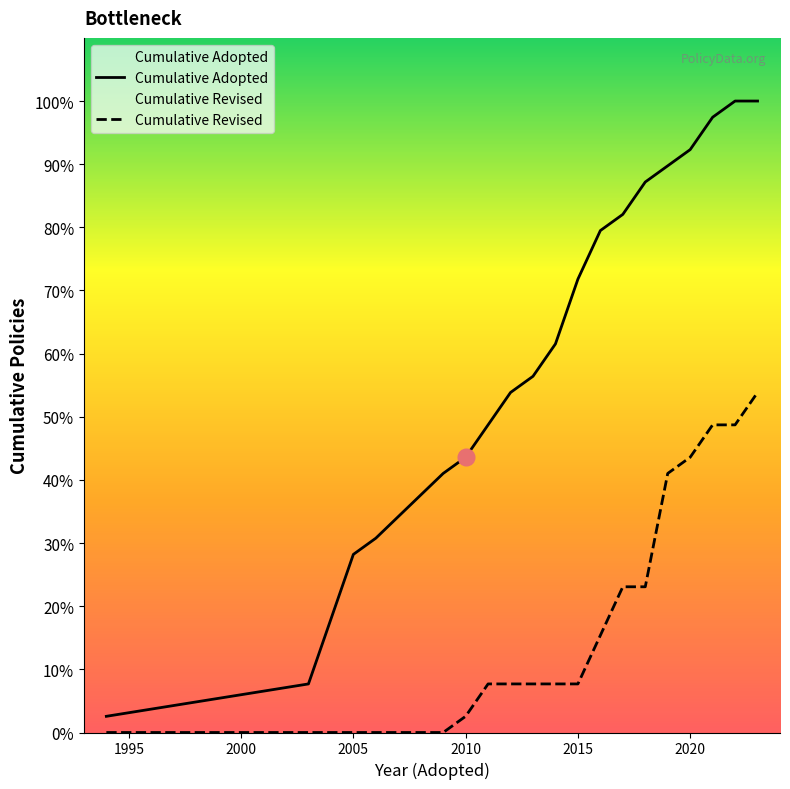

The value of Cumulative Adopted at 13 is 10. True or false?

False